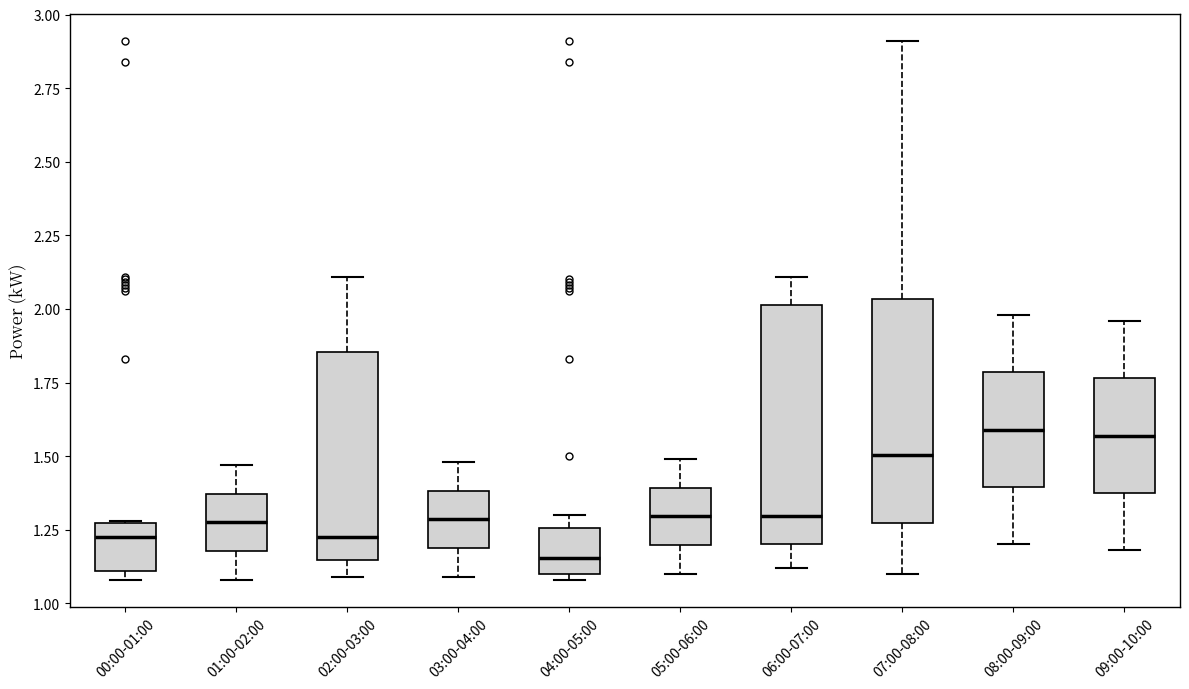

Reading left to right, read every box against the y-axis: the position of its median line, the range the box covers, and the ends of its whiskers. The values are not printed on the chart, so give them approximately, as read against the axis.

00:00-01:00: median 1.25 (just below the box's upper edge), box 1.10 to 1.25, whiskers 1.10 (just below the box's lower edge) to 1.30
01:00-02:00: median 1.30, box 1.20 to 1.35, whiskers 1.10 to 1.45
02:00-03:00: median 1.25, box 1.15 to 1.85, whiskers 1.10 to 2.10
03:00-04:00: median 1.30, box 1.20 to 1.40, whiskers 1.10 to 1.50
04:00-05:00: median 1.15, box 1.10 to 1.25, whiskers 1.10 (just below the box's lower edge) to 1.30
05:00-06:00: median 1.30, box 1.20 to 1.40, whiskers 1.10 to 1.50
06:00-07:00: median 1.30, box 1.20 to 2.00, whiskers 1.10 to 2.10
07:00-08:00: median 1.50, box 1.25 to 2.05, whiskers 1.10 to 2.90
08:00-09:00: median 1.60, box 1.40 to 1.80, whiskers 1.20 to 2.00
09:00-10:00: median 1.55, box 1.40 to 1.75, whiskers 1.20 to 1.95